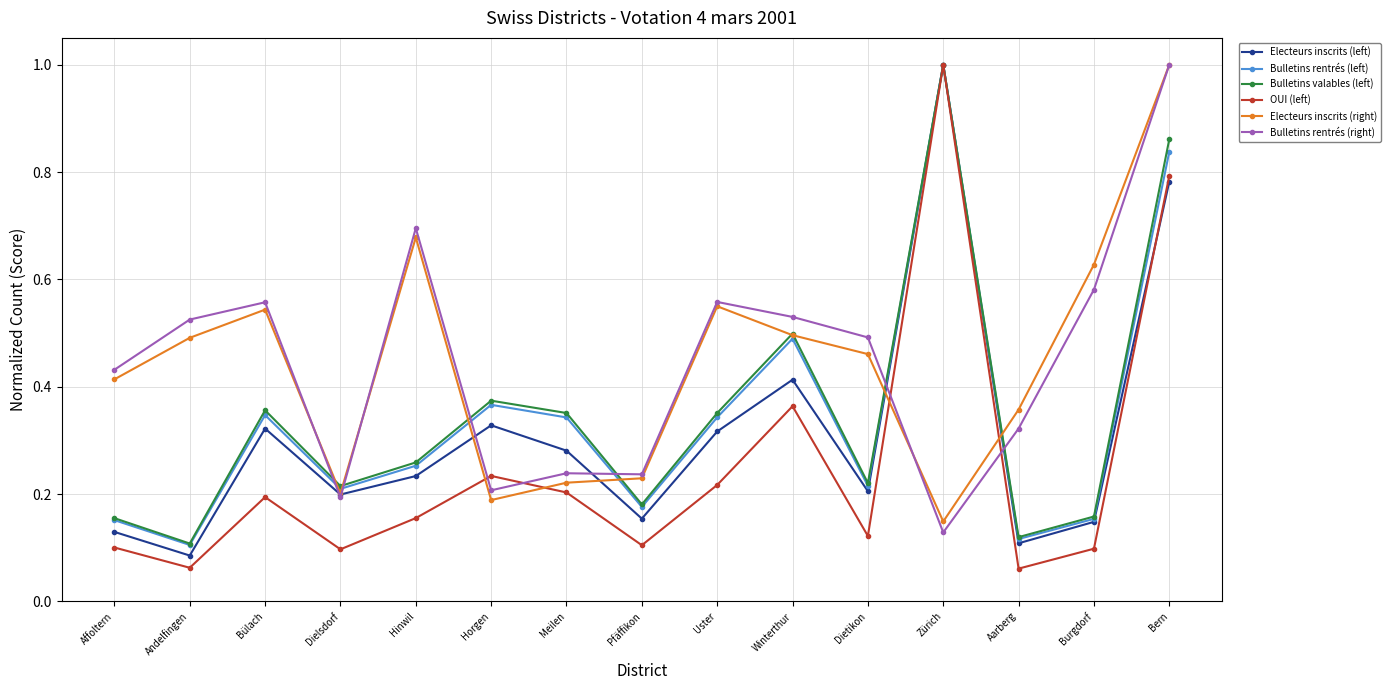

How many data points does each series have?

15